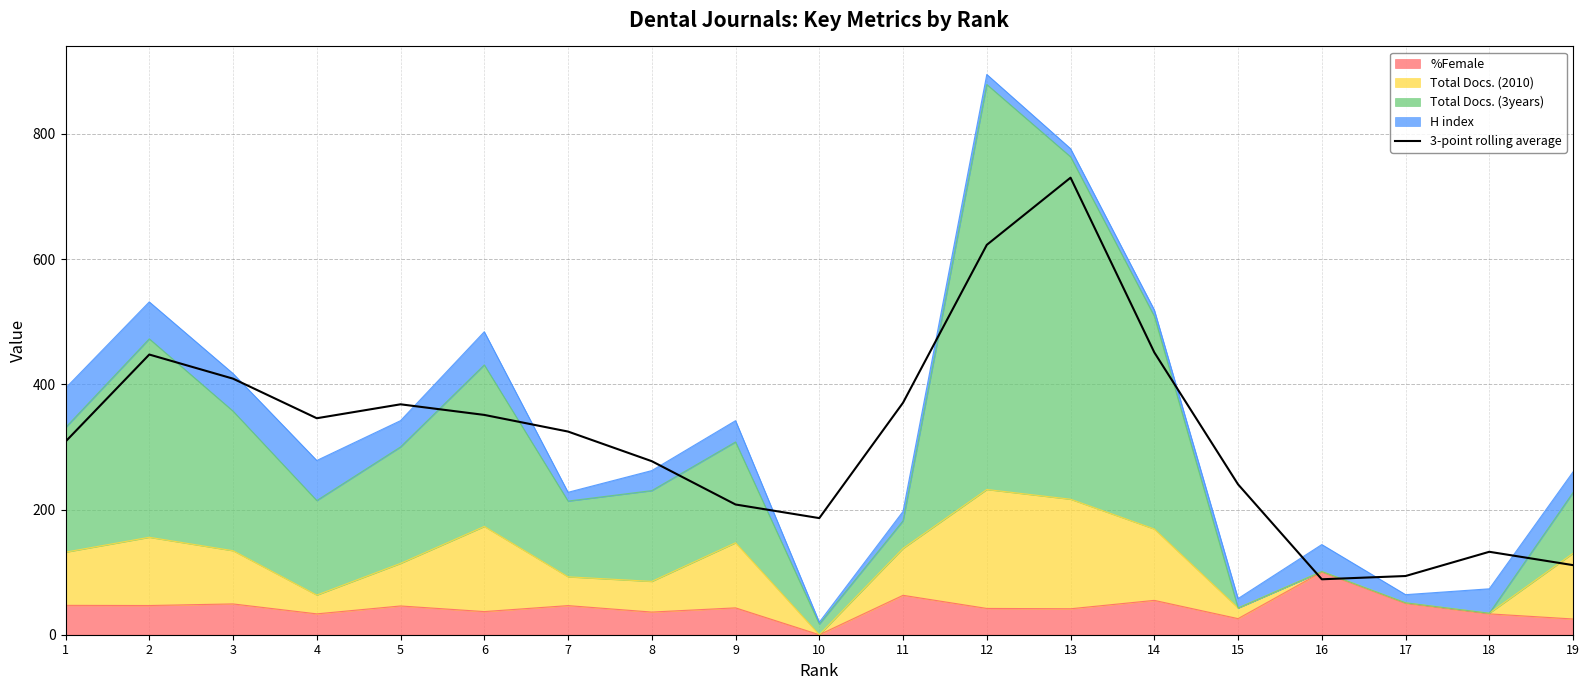

Reading left to right, what are all the values shown in this chart?

308.5	447.6	409.1	345.8	368.1	351.1	324.6	277.2	208.0	186.3	370.7	622.8	730.1	451.0	240.2	88.6	93.8	132.5	111.2